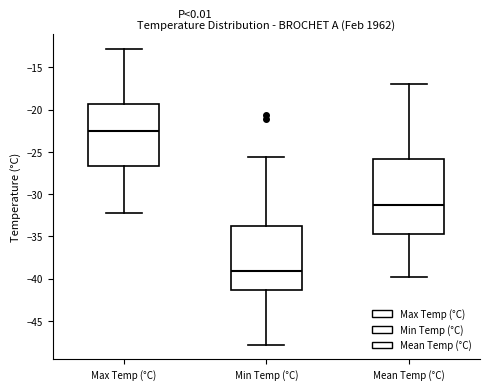

Which box has the lowest median line?

Min Temp (°C)